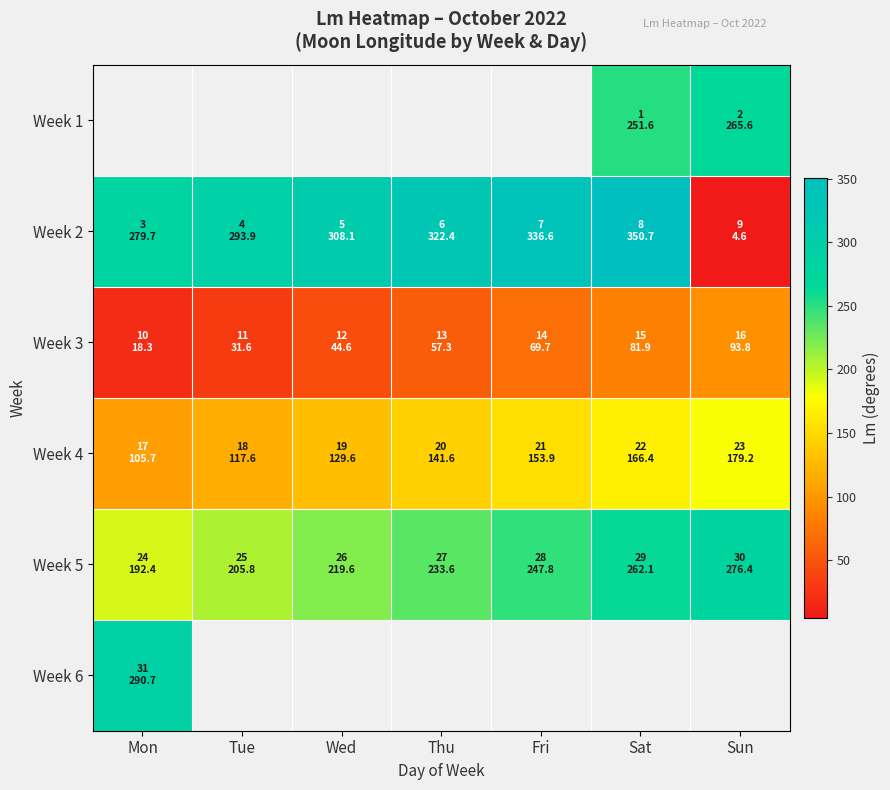

Is the value of Week 3 at Wed greater than the value of Week 2 at Mon?

No